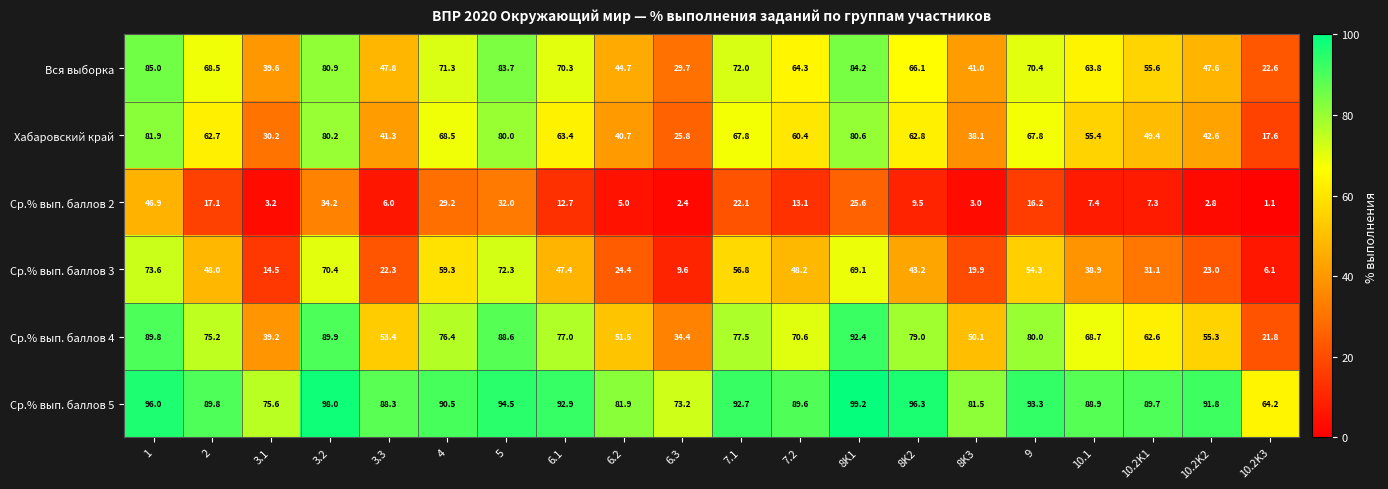

The value of Хабаровский край at 3.2 is 80.2. True or false?

True